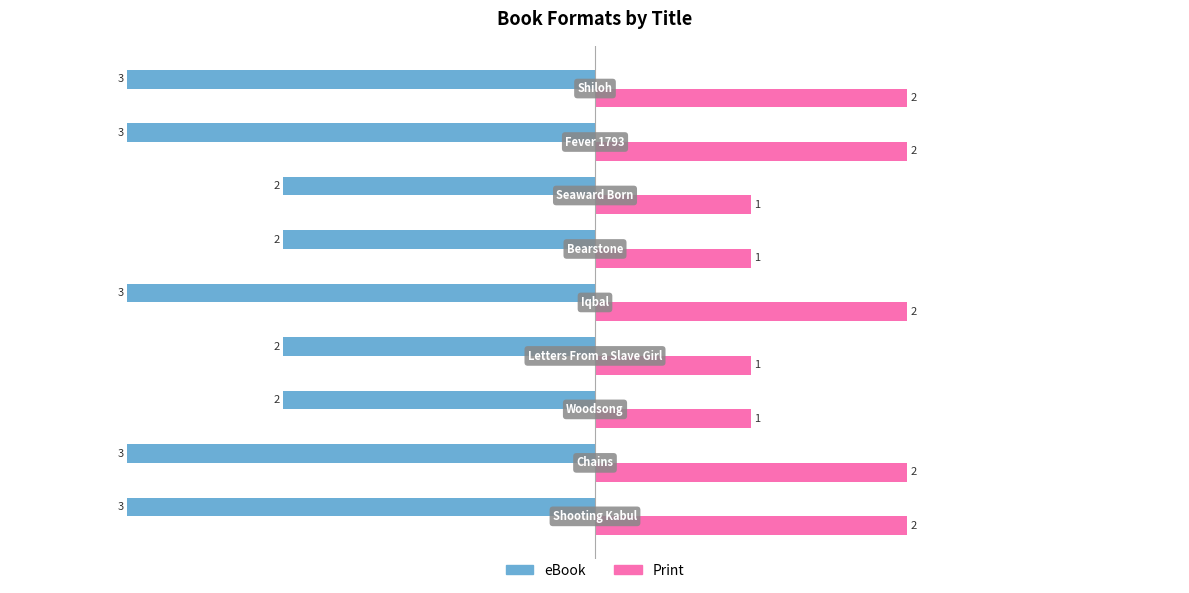

Count the Print values in the range 1 to 2.

9